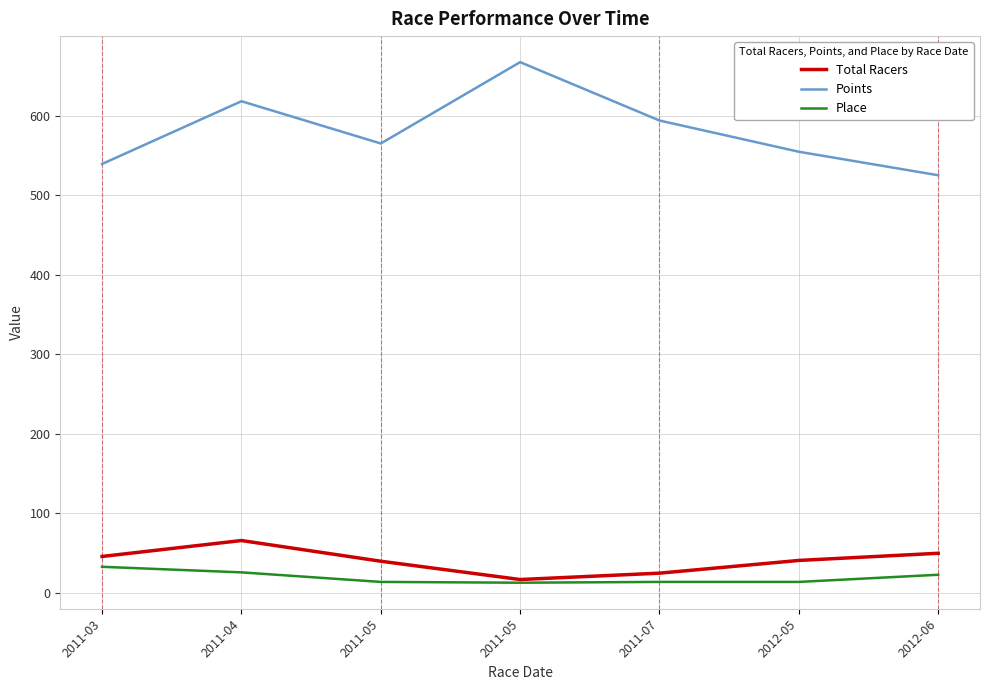

What is the greatest value displayed?

667.3